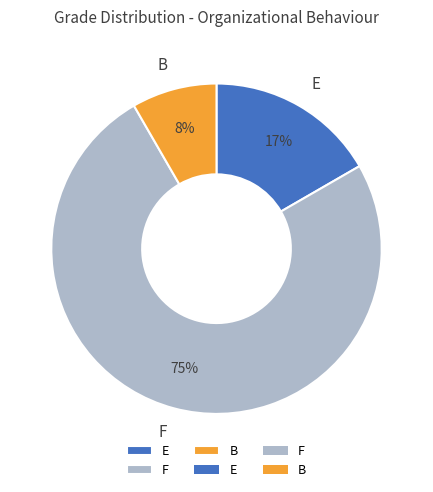

Which slice represents more than half of the pie?

F